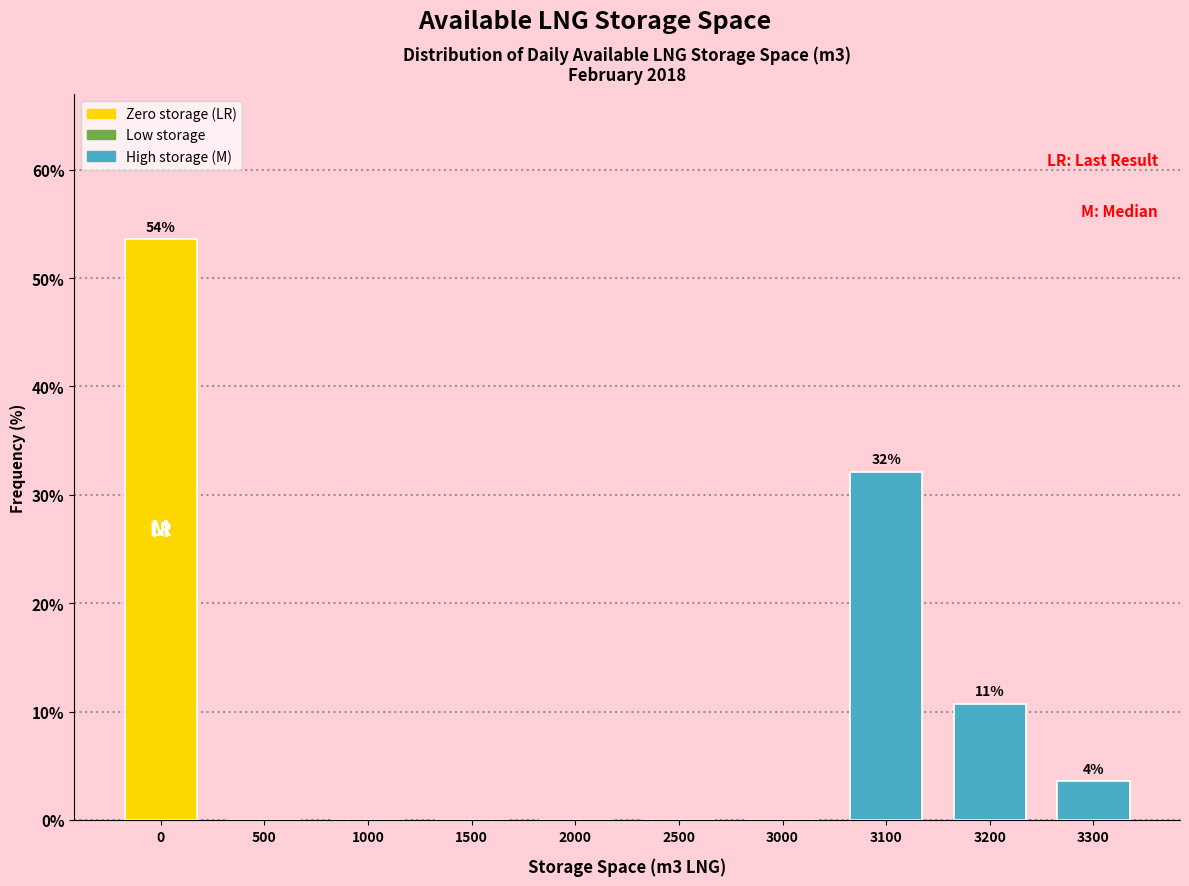

Reading left to right, extract all data points from this chart.

0=53.6	500=0.0	1000=0.0	1500=0.0	2000=0.0	2500=0.0	3000=0.0	3100=32.1	3200=10.7	3300=3.6